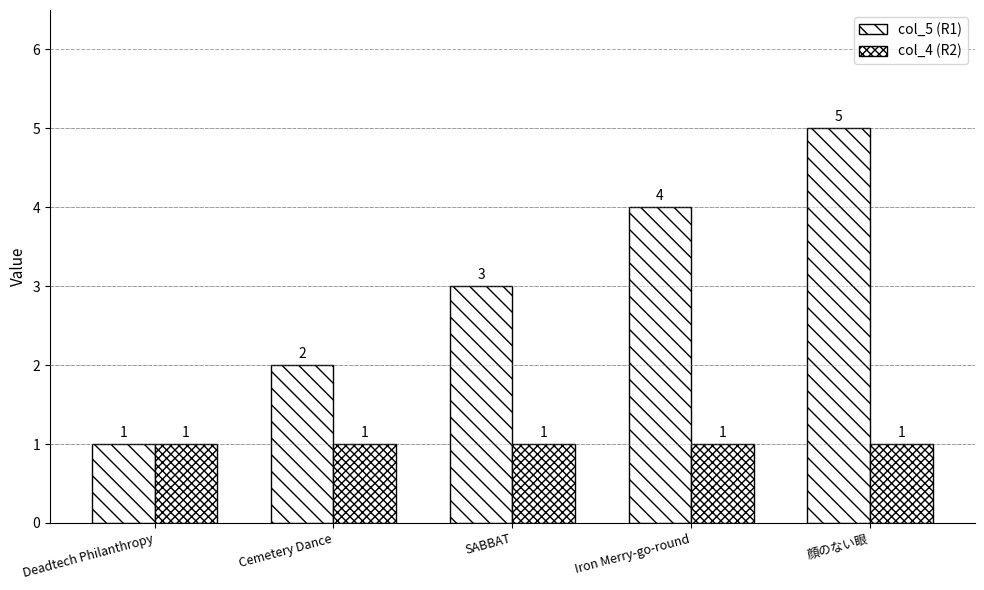

Does the chart contain stacked bars?

No